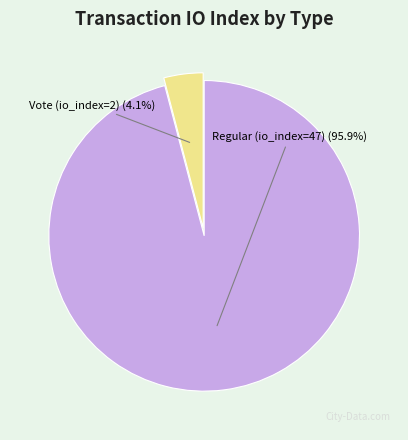

To the nearest percent, what is the combined percentage of Regular (io_index=47) and Vote (io_index=2)?

100%